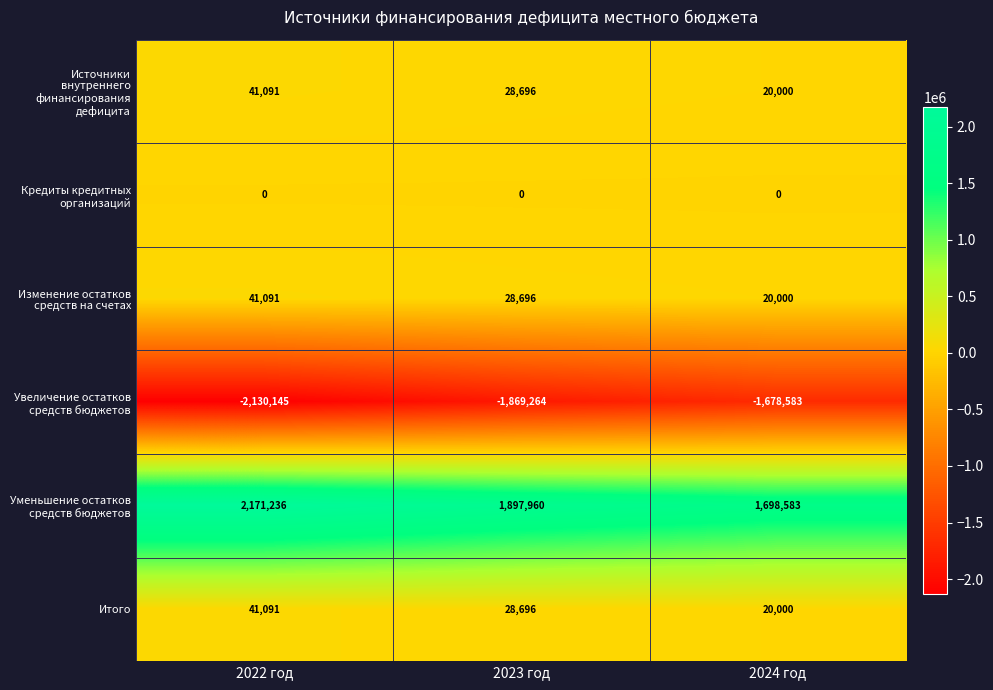

At which category does the chart reach its peak across all series?

2022 год